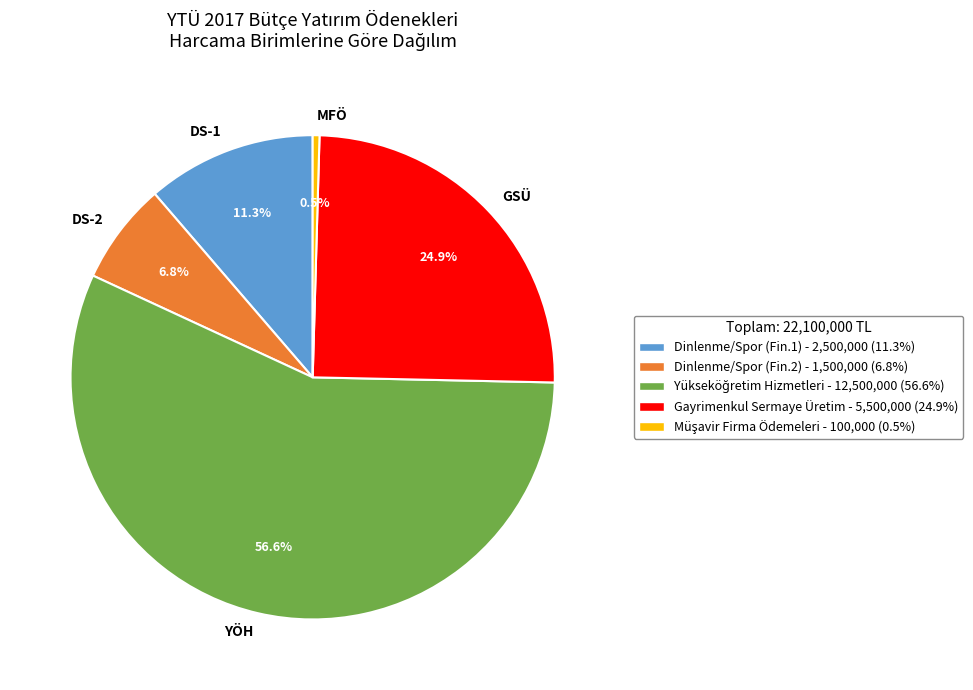

Which category has the smallest portion of the pie?

MFÖ